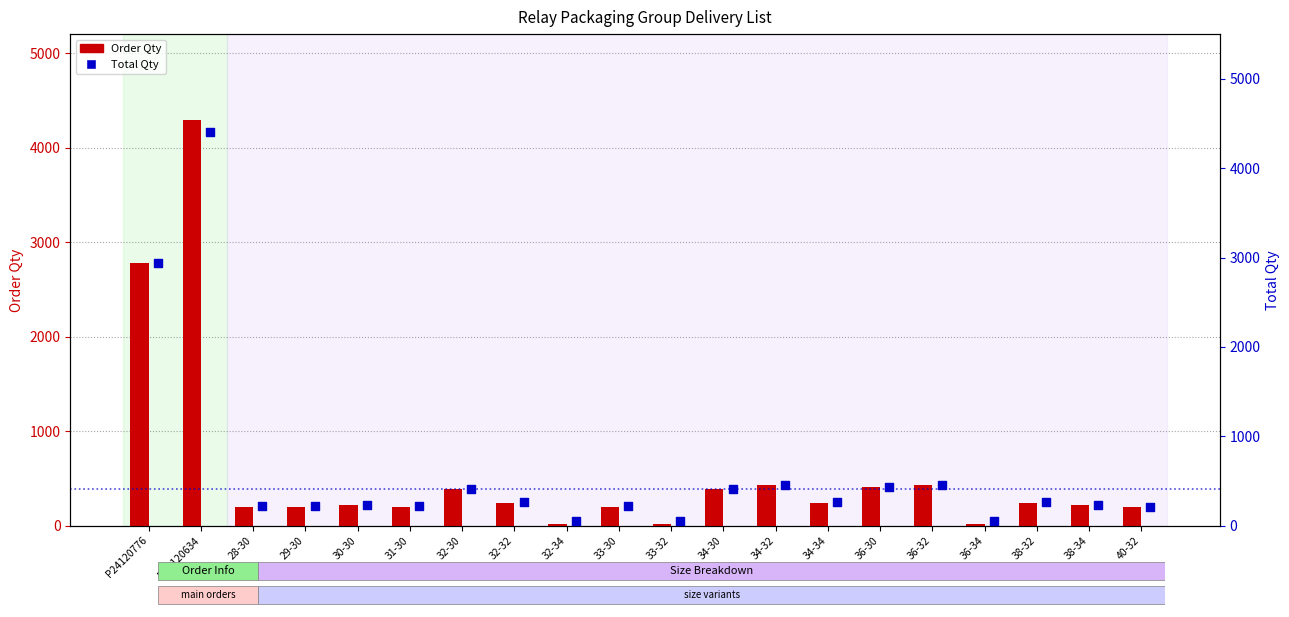

Is the value of Order Qty at P24120634 greater than the value of Total Qty at 34-30?

Yes